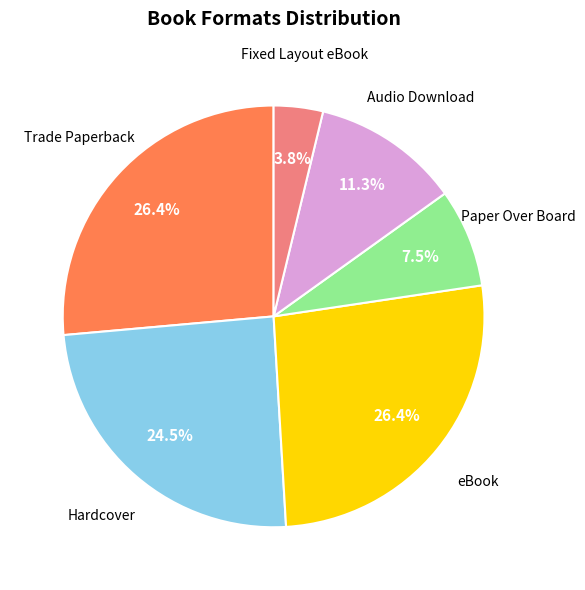

What percentage is the Audio Download slice, to the nearest percent?

11%